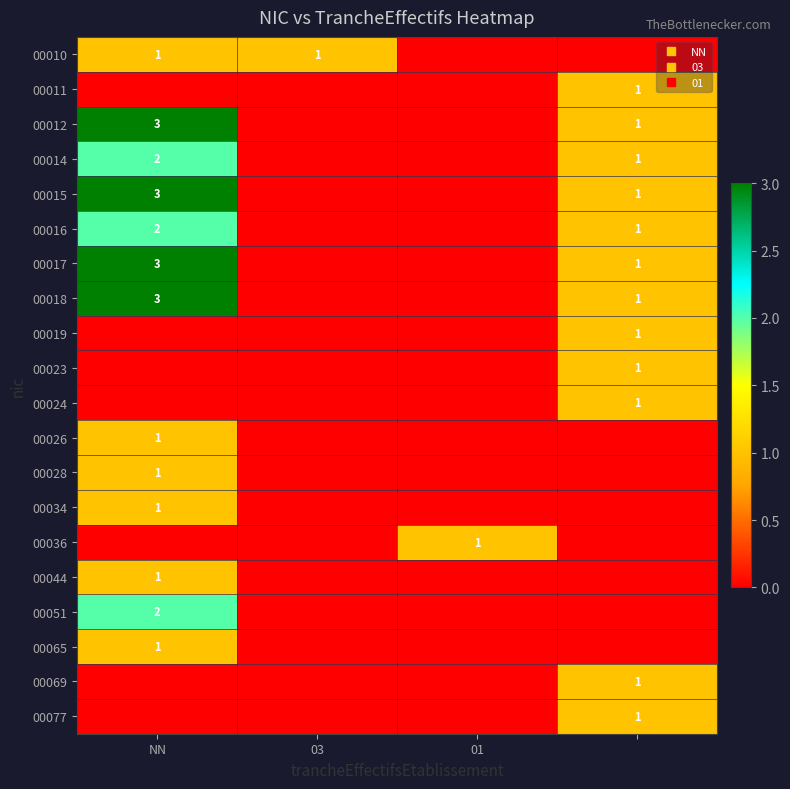

Rank the series by their maximum value, from lowest to highest.

00010, 00011, 00019, 00023, 00024, 00026, 00028, 00034, 00036, 00044, 00065, 00069, 00077, 00014, 00016, 00051, 00012, 00015, 00017, 00018